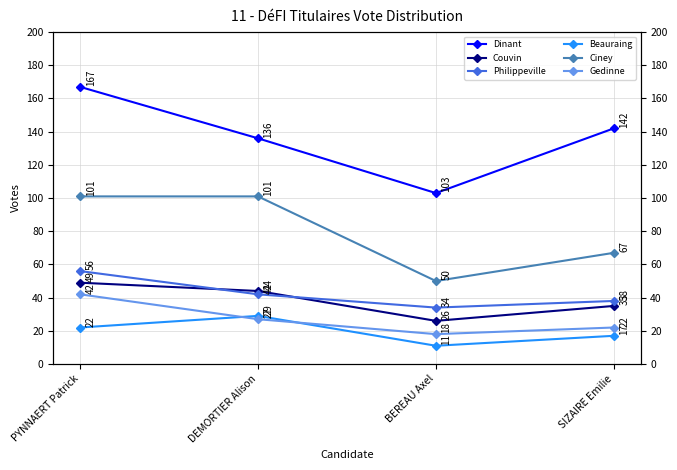

Is the value of Philippeville at DEMORTIER Alison greater than the value of Couvin at PYNNAERT Patrick?

No